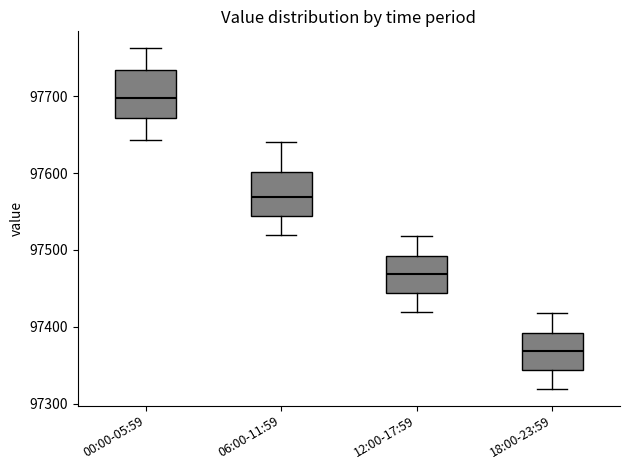

Reading left to right, read every box against the y-axis: the position of its median line, the range the box covers, and the ends of its whiskers. The values are not printed on the chart, so give them approximately, as read against the axis.

00:00-05:59: median 97700, box 97670 to 97730, whiskers 97640 to 97760
06:00-11:59: median 97570, box 97540 to 97600, whiskers 97520 to 97640
12:00-17:59: median 97470, box 97440 to 97490, whiskers 97420 to 97520
18:00-23:59: median 97370, box 97340 to 97390, whiskers 97320 to 97420